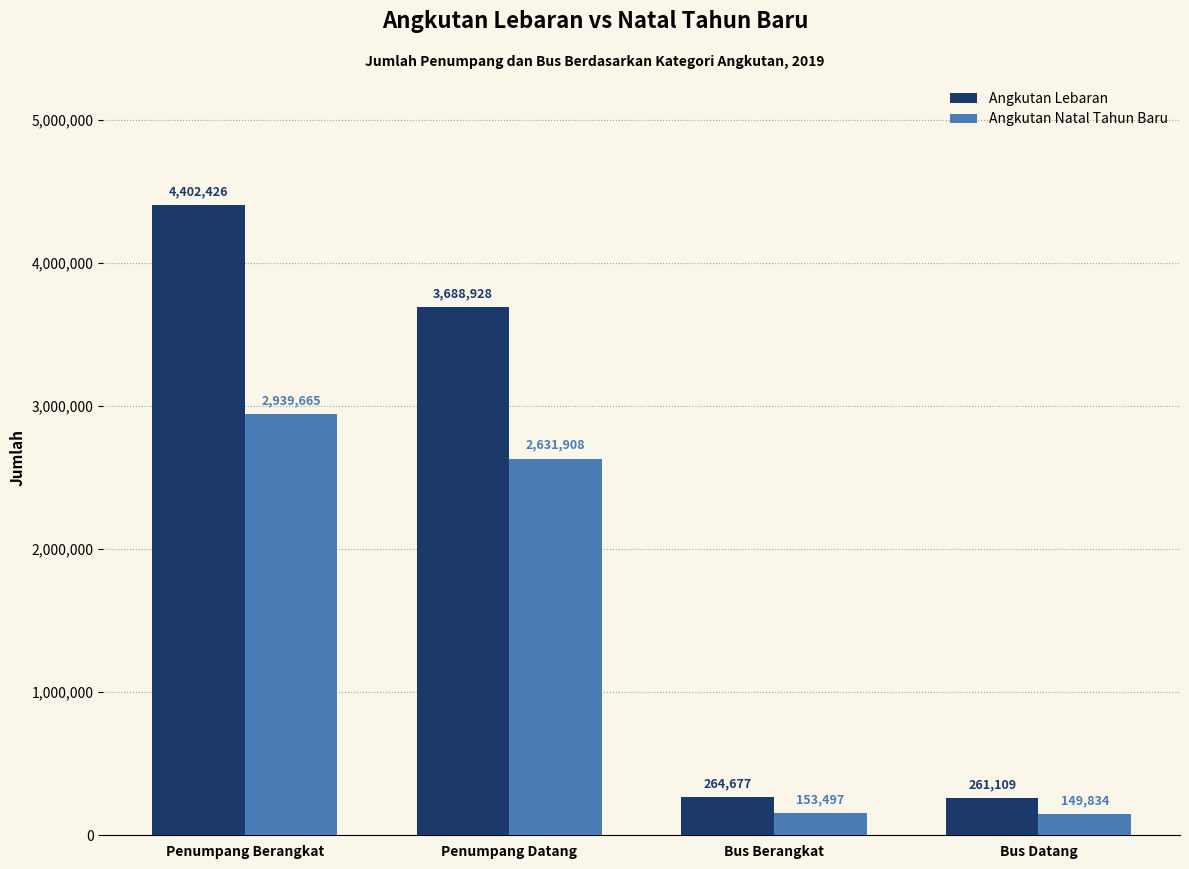

What is the average value of the Angkutan Natal Tahun Baru series?

1468726